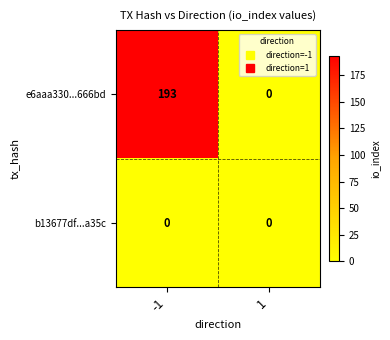

Reading left to right, transcribe all the data shown in this chart.

e6aaa330...666bd: -1=193	1=0
b13677df...a35c: -1=0	1=0